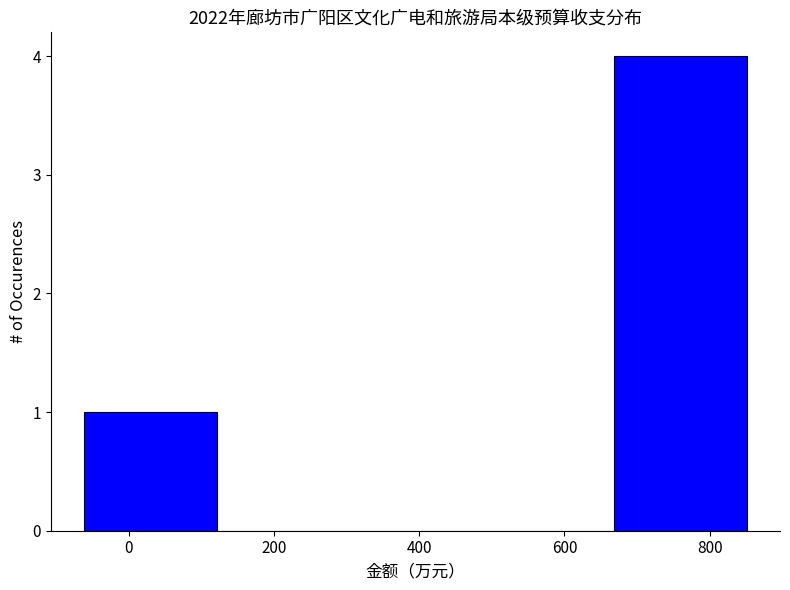

What is the height of the bar covering 660 to 860 on the x-axis? Neither the bar edges nor the heights are printed on the chart, so give them approximately, as read against the axes.

4